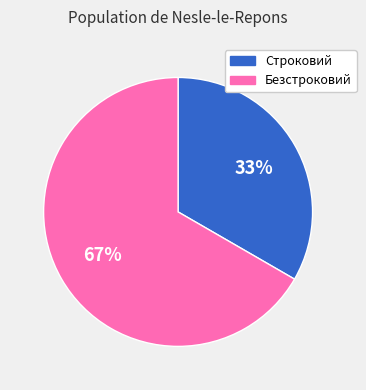

Is there a majority slice in this chart?

Yes